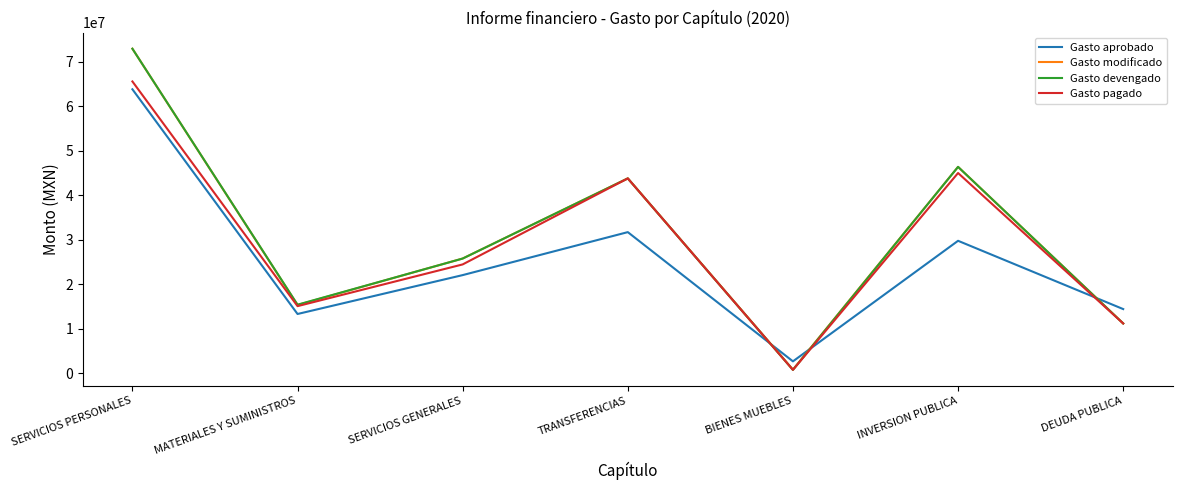

Where is Gasto pagado nearest to the value 33174538?

SERVICIOS GENERALES